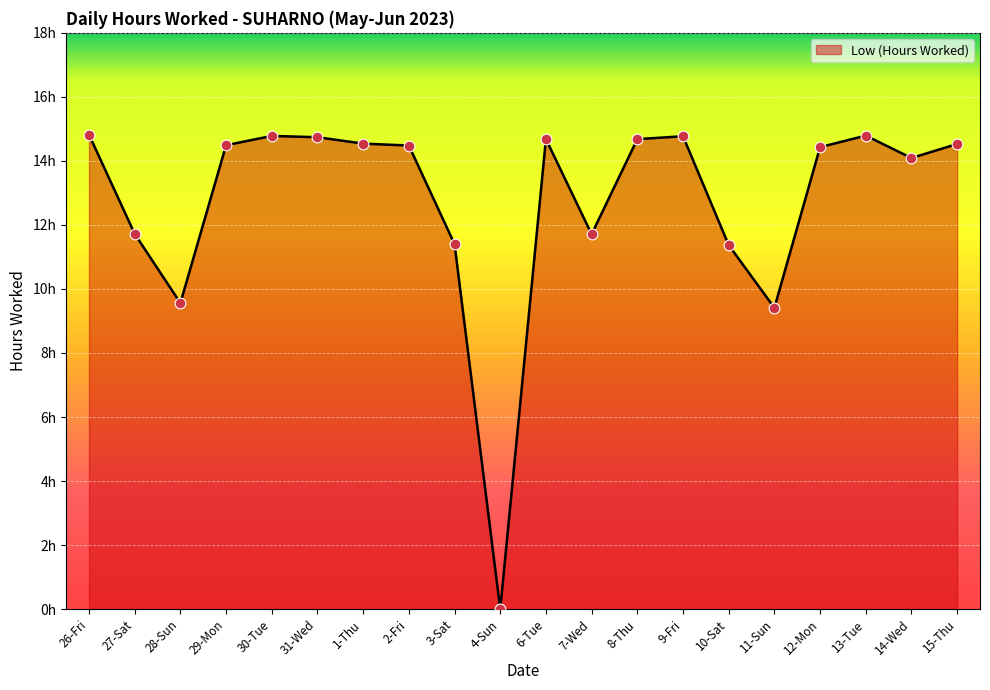

Which has a higher value, 13-Tue or 29-Mon?

13-Tue